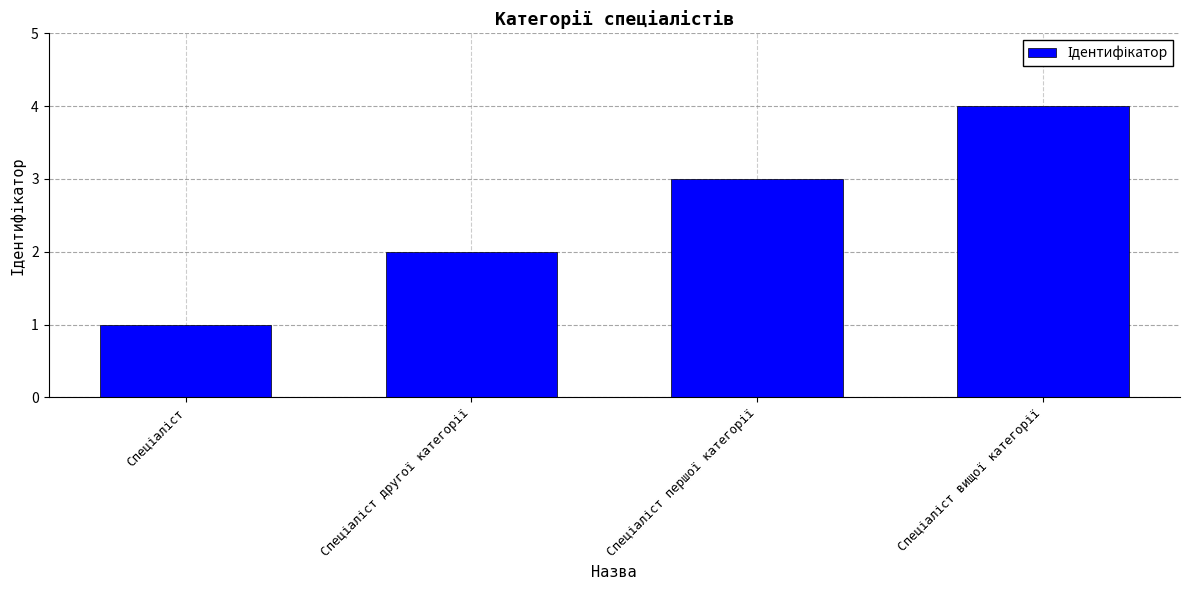

What is the greatest value displayed?

4